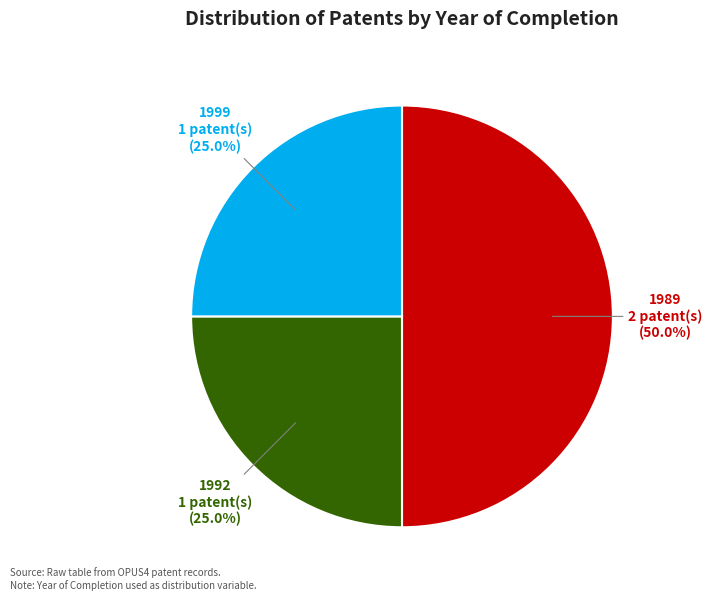

How many slices are in this pie chart?

3